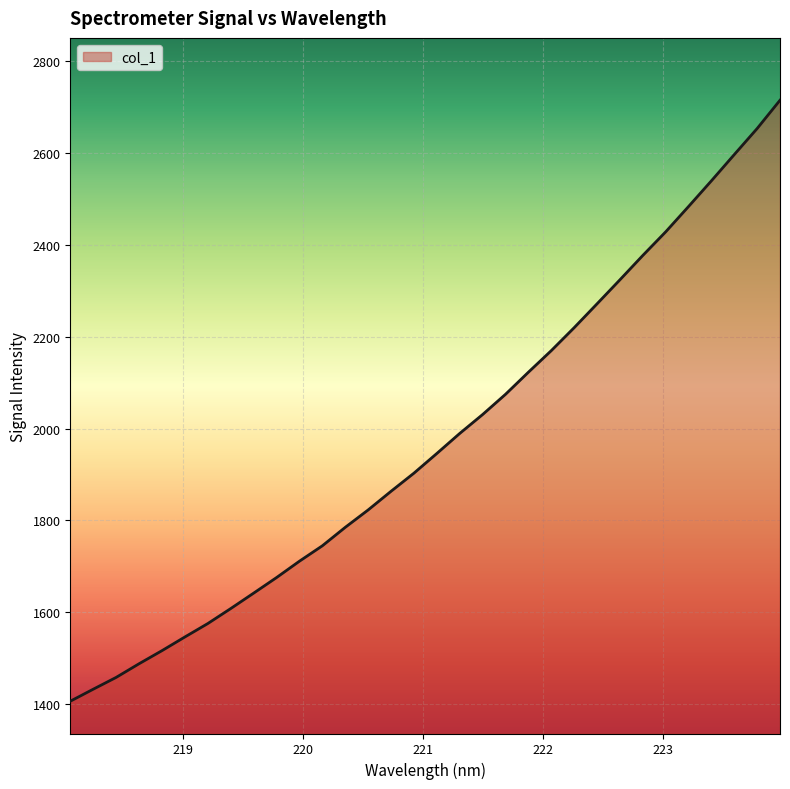

What is the minimum value shown in the chart?

1406.3